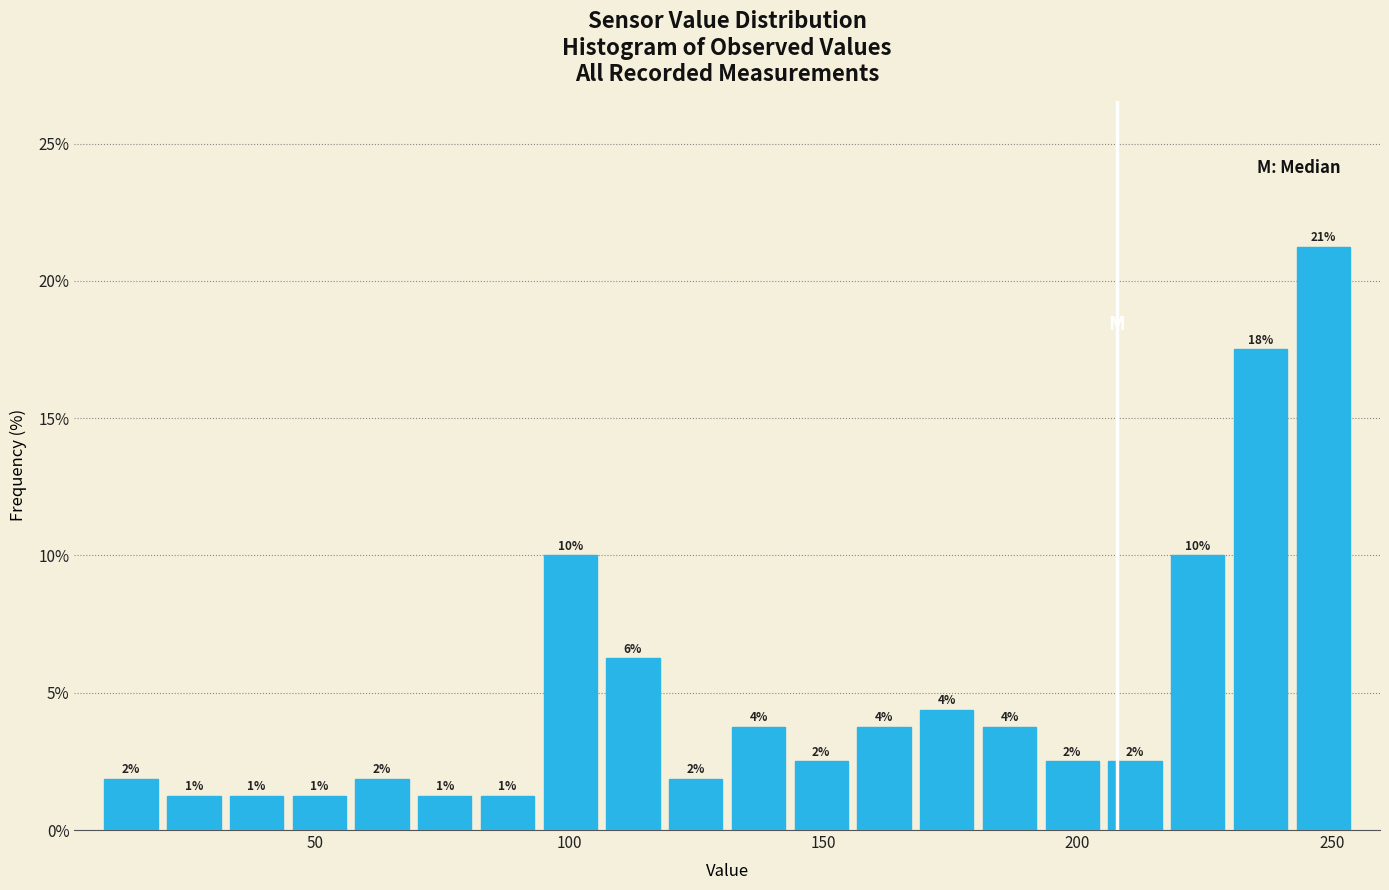

Around what value on the x-axis is the tallest bar? Give the approximate position of its centre, as read against the axis.

250